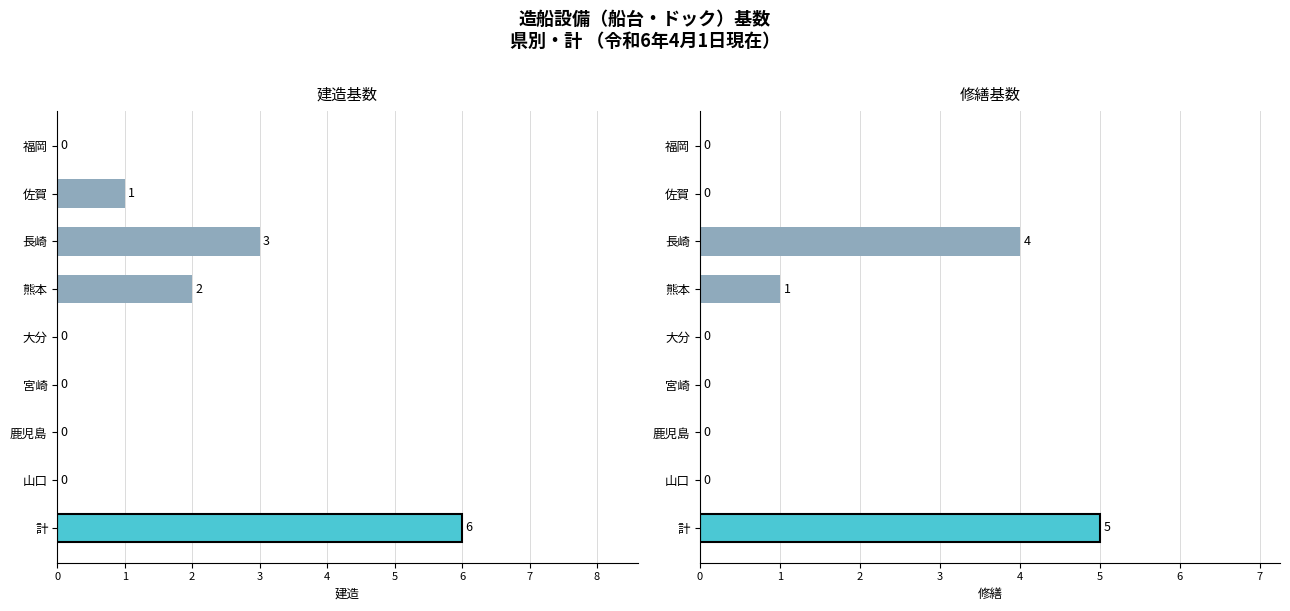

What is the difference between the highest and lowest values at 1?

1